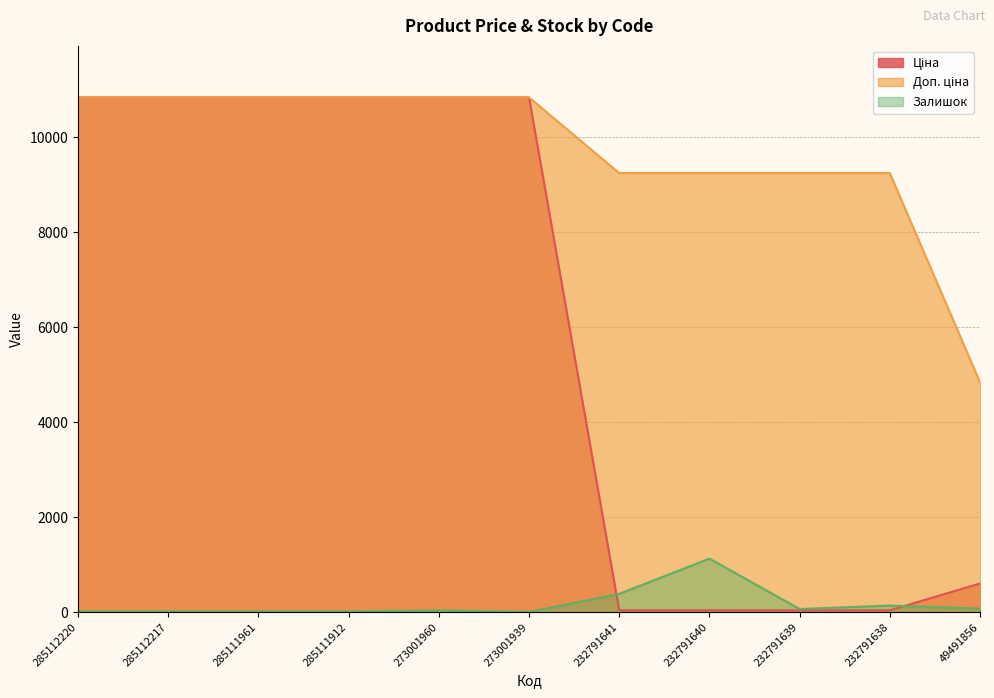

Is the value of Доп. ціна at 273001960 greater than the value of Залишок at 232791641?

Yes